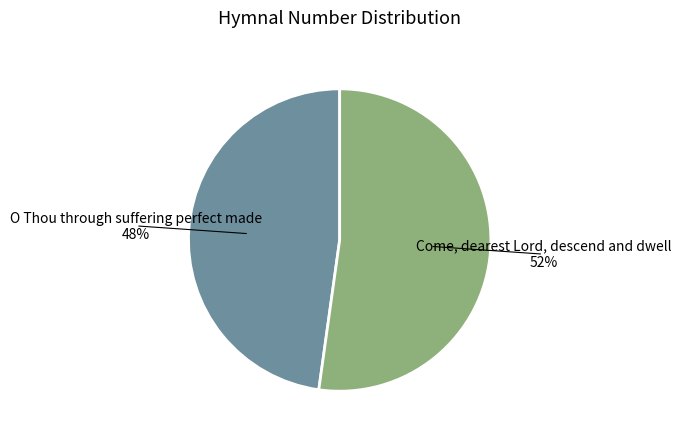

Which category has the biggest portion of the pie?

Come, dearest Lord, descend and dwell